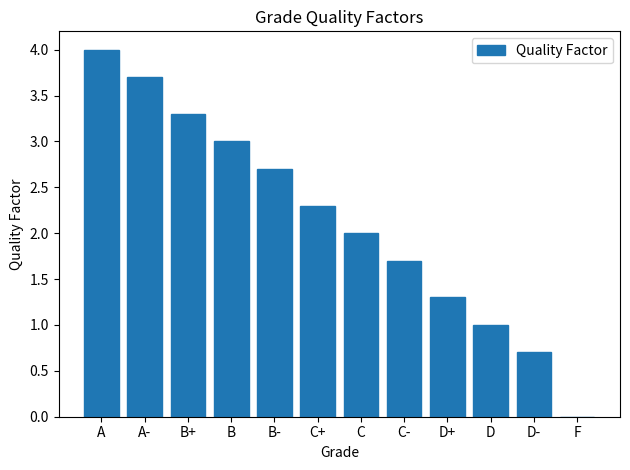

What is the greatest value displayed?

4.0